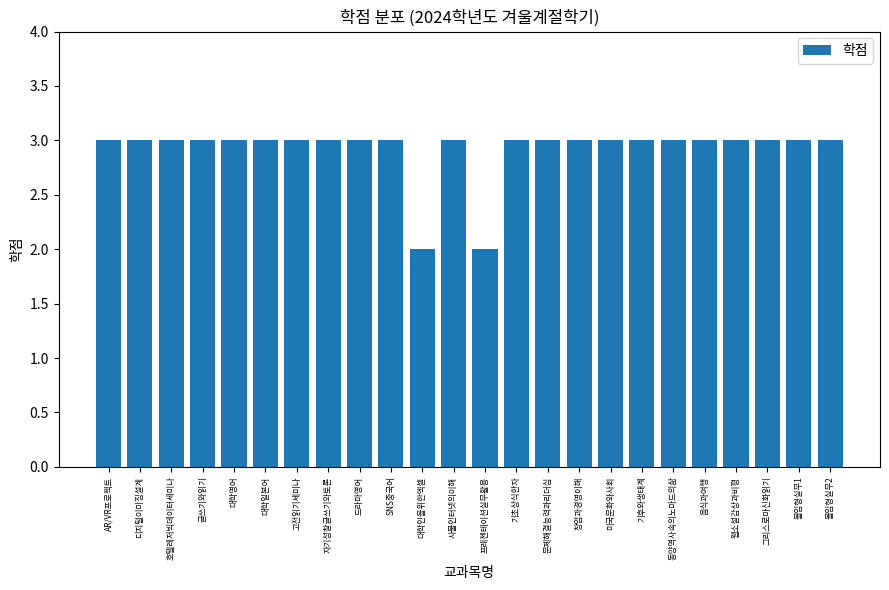

What is the sum of the values at AR/VR프로젝트 and 문제해결능력과리더십?

6